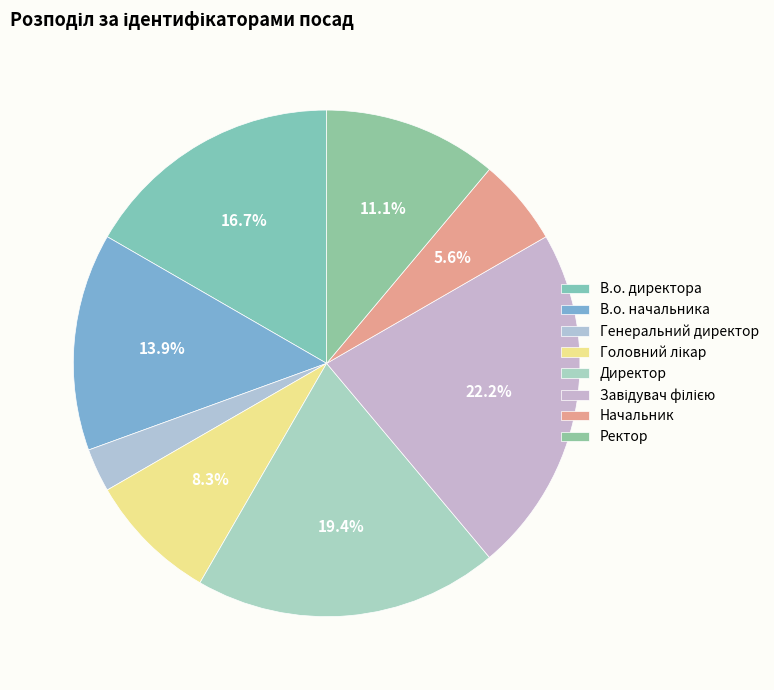

To the nearest percent, what is the average slice percentage?

12%